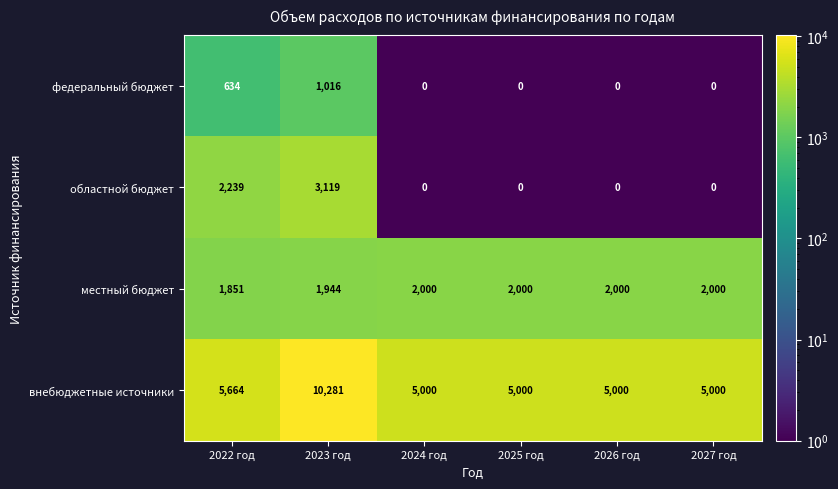

What is the highest value of the внебюджетные источники series?

10281